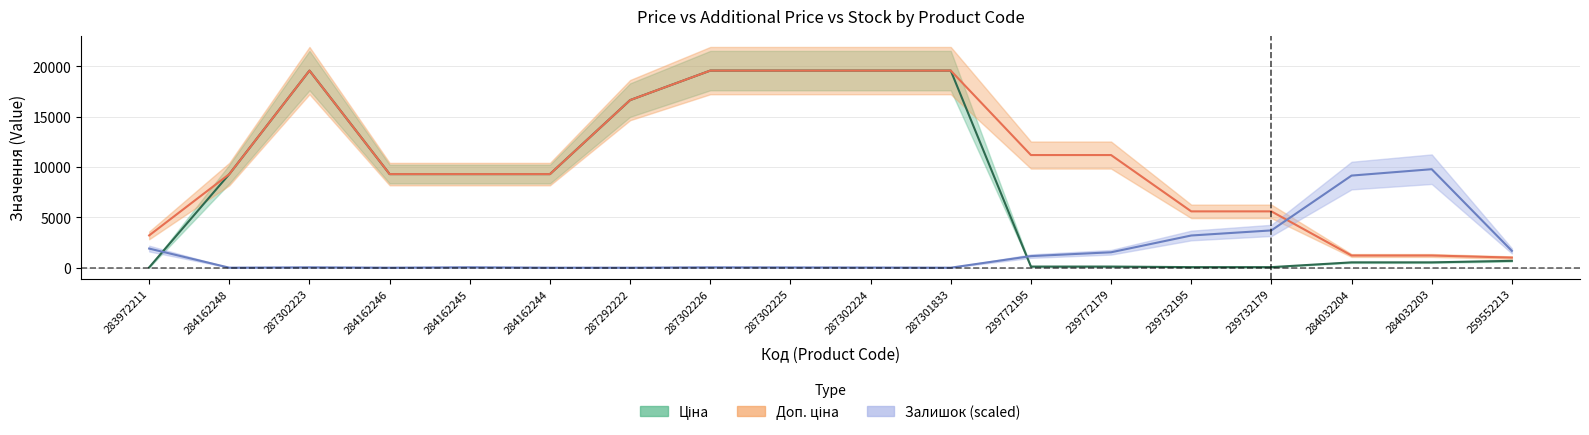

What is the difference between the maximum and minimum values in the Залишок series?

9777.2